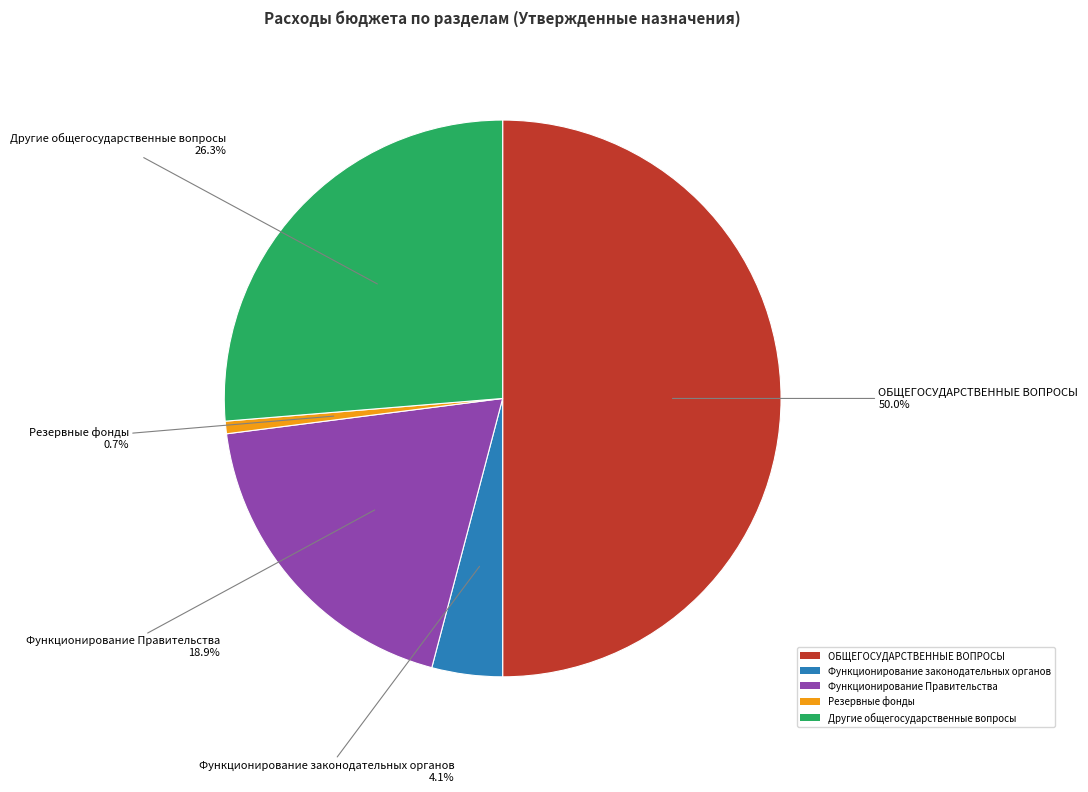

Is it true that Другие общегосударственные вопросы is 26% of the pie?

True